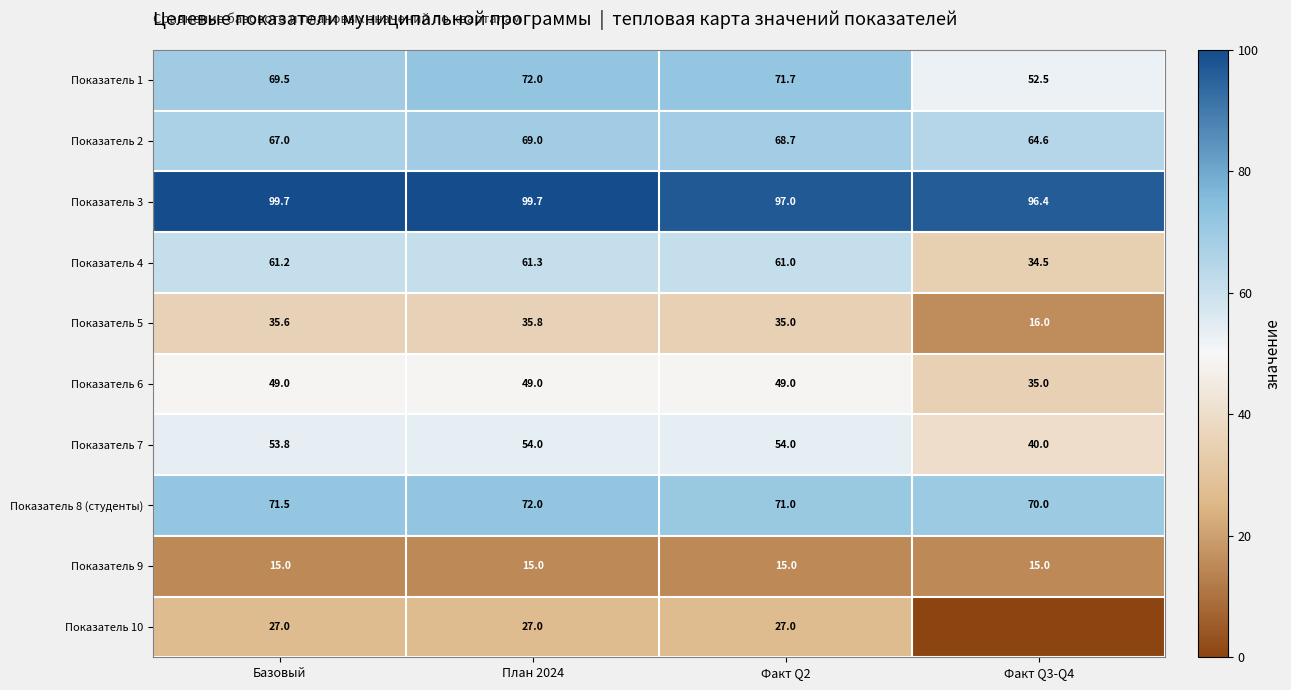

What is the lowest value of the Показатель 6 series?

35.0